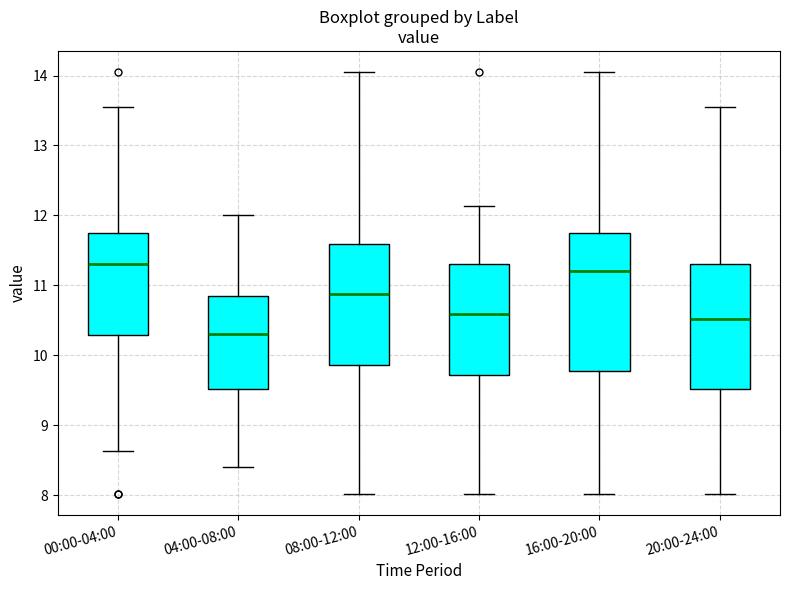

Where is the lower edge of the box for 08:00-12:00 on the y-axis? The values are not printed on the chart, so give them approximately, as read against the axis.

9.9